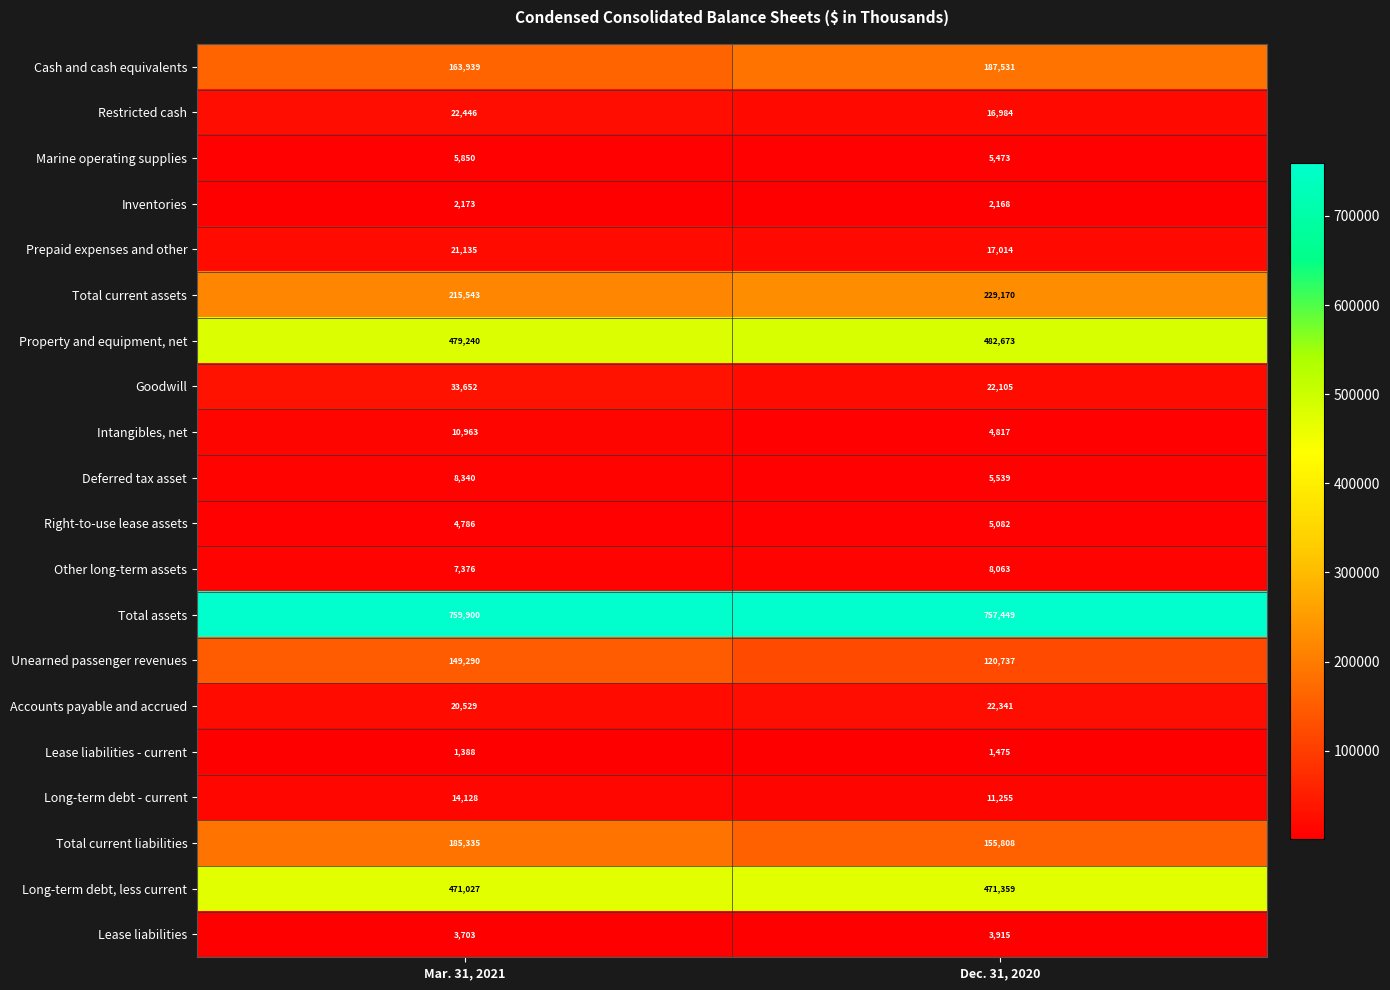

At which category does the chart reach its minimum across all series?

Mar. 31, 2021